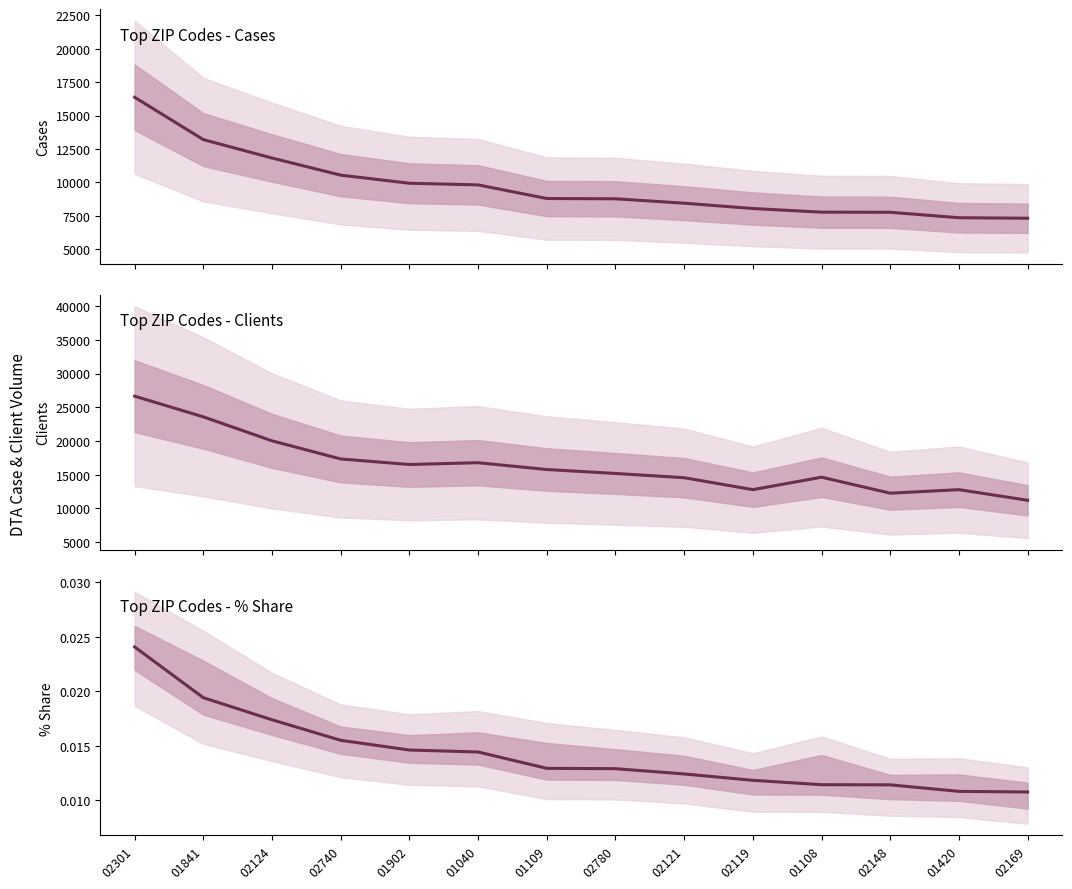

What is the highest value of the CASES series?

16366.0